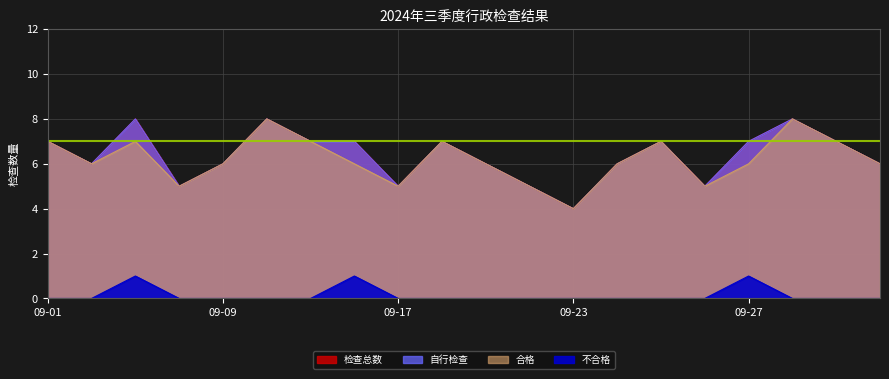

What is the difference between the maximum and minimum values in the 合格 series?

4